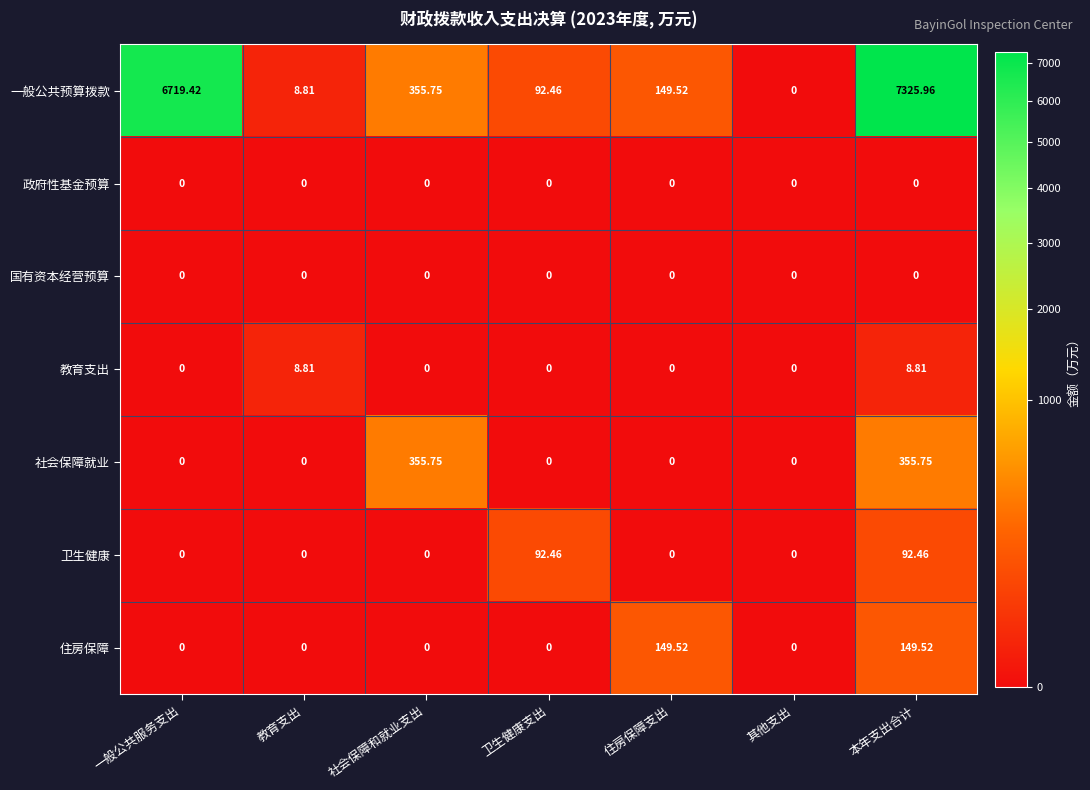

Between 一般公共服务支出 and 社会保障和就业支出, which series saw the biggest shift?

一般公共预算拨款